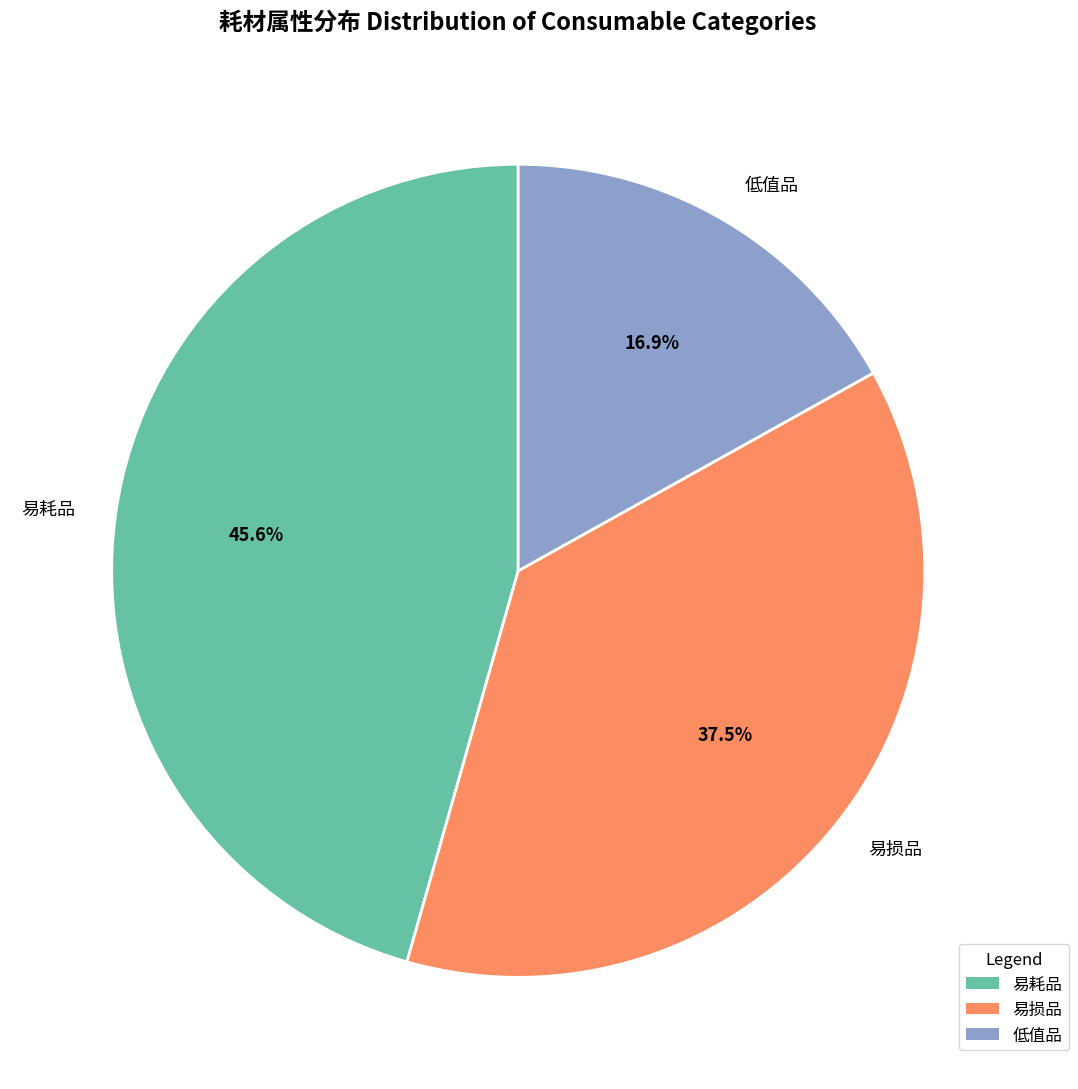

Is it true that 易耗品 is 38% of the pie?

False